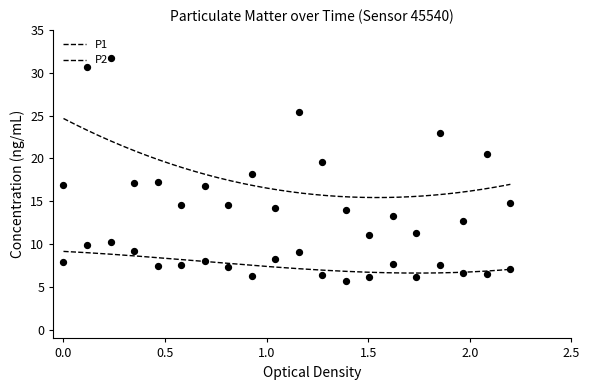

Which series has the widest spread of Y values?

P1